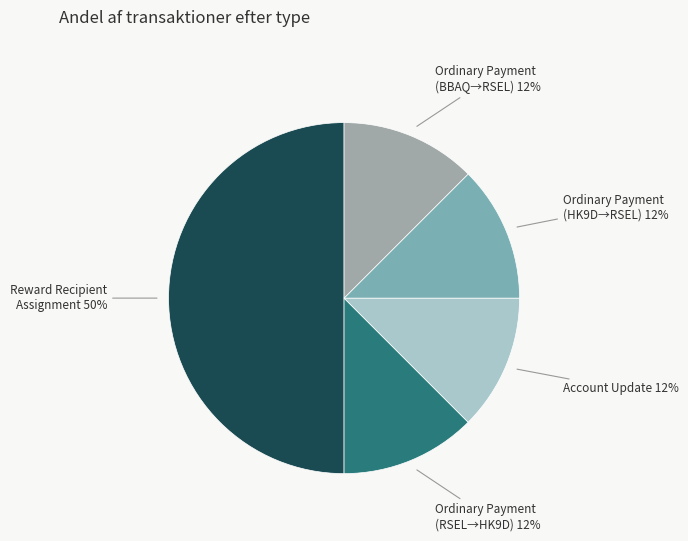

How many segments does this pie chart have?

5